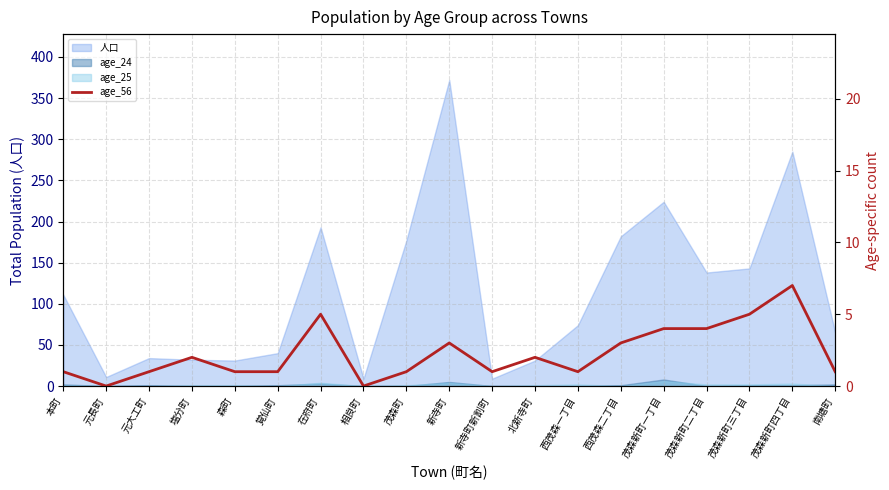

What position from the right is 塩分町?

16